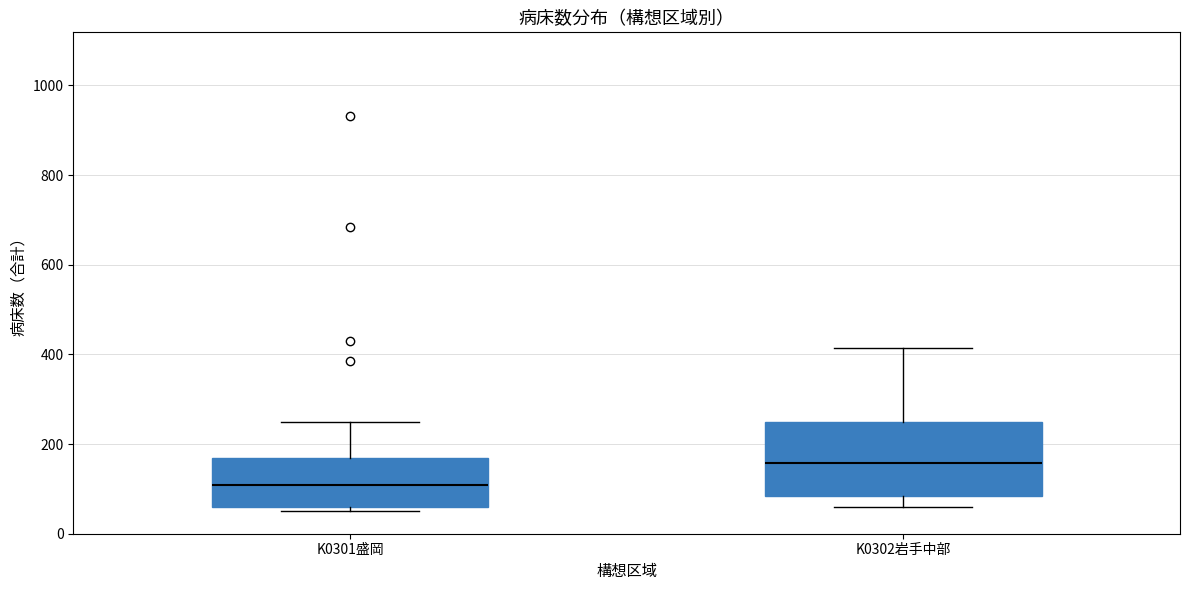

Where does the upper whisker of the box for K0302岩手中部 end on the y-axis? The values are not printed on the chart, so give them approximately, as read against the axis.

420